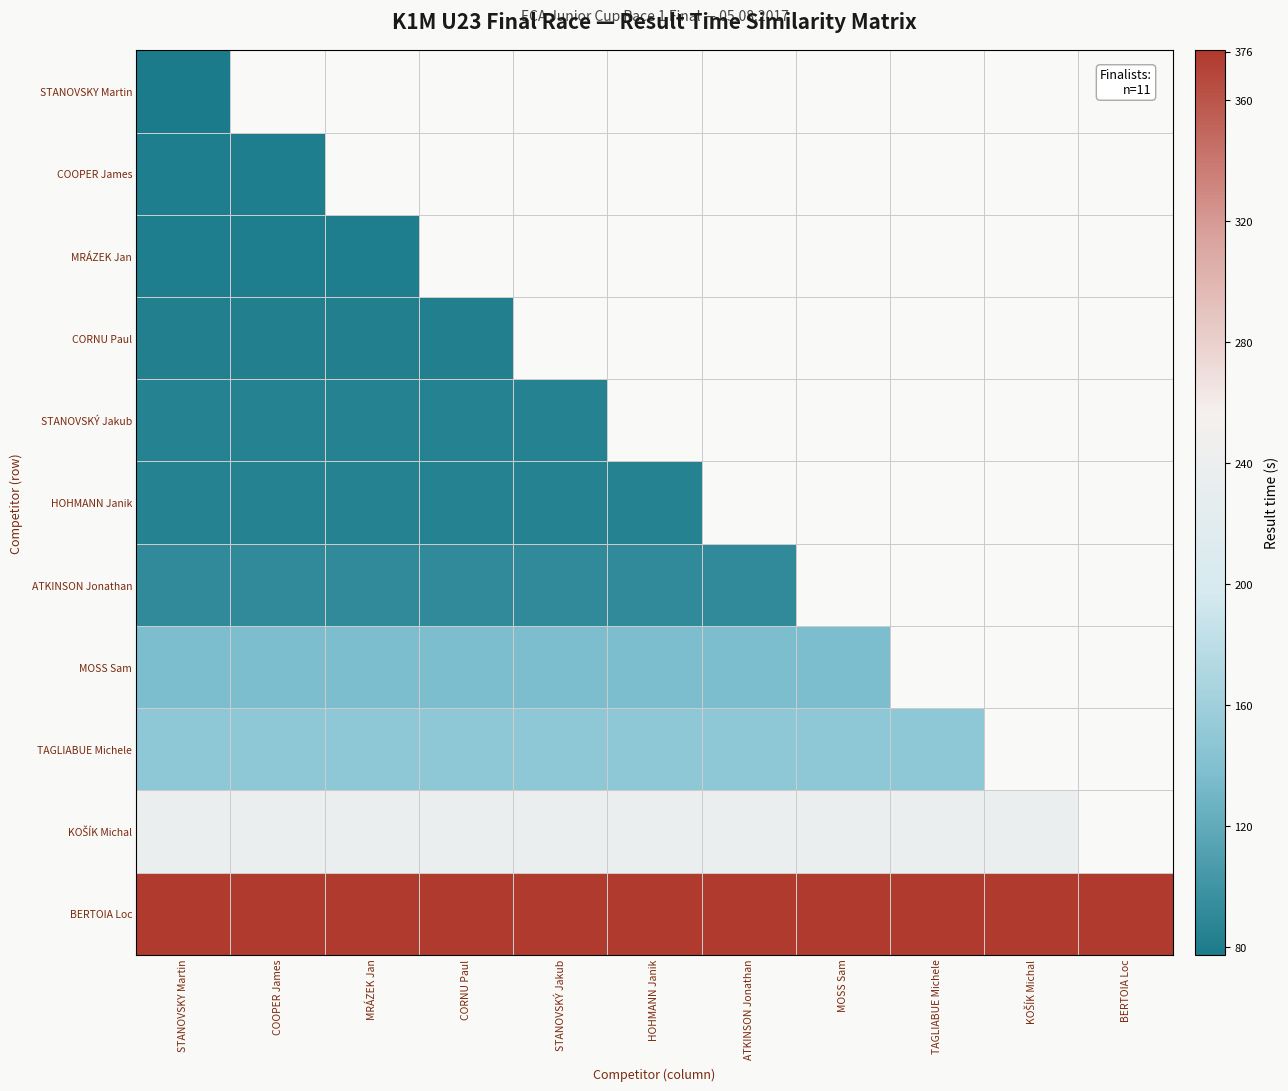

The ATKINSON Jonathan series shows 43.9 at MRÁZEK Jan. True or false?

False